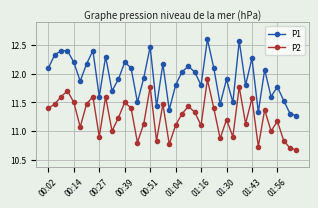

What is the difference between the maximum and minimum values in the P2 series?

1.2